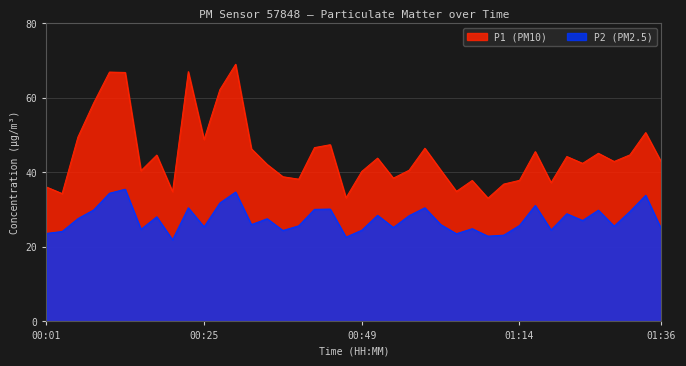

List the series in order of their overall mean, highest first.

P1 (PM10), P2 (PM2.5)